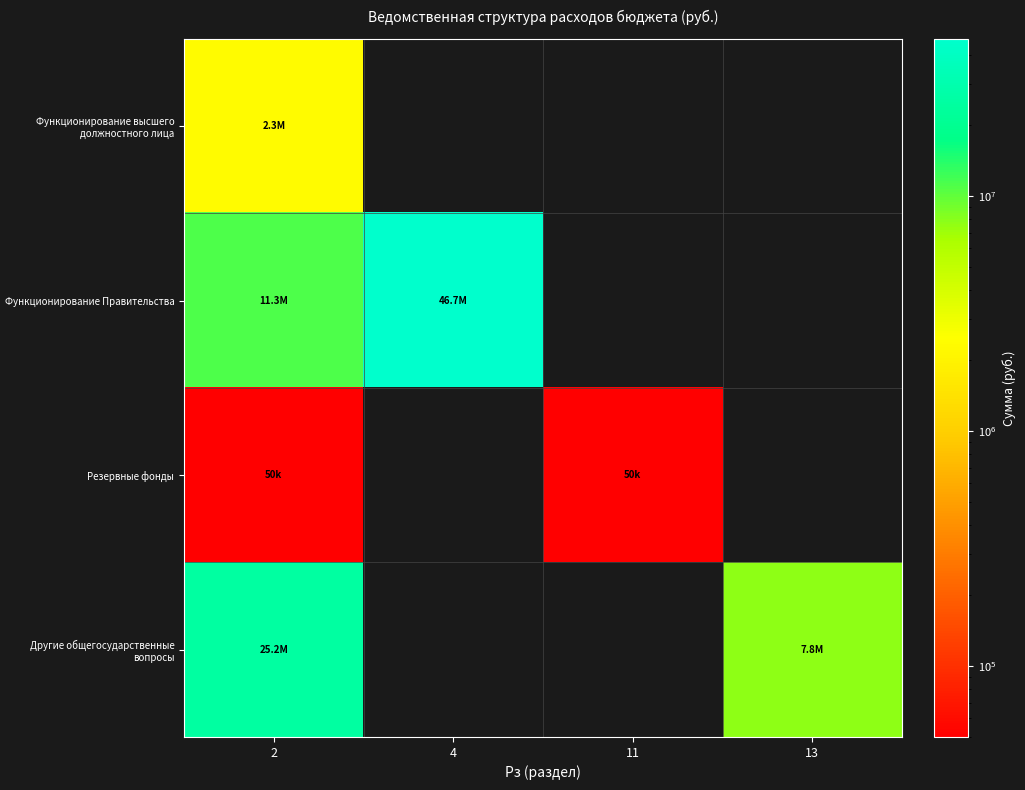

What is the total value across all series at 11?

50000.0